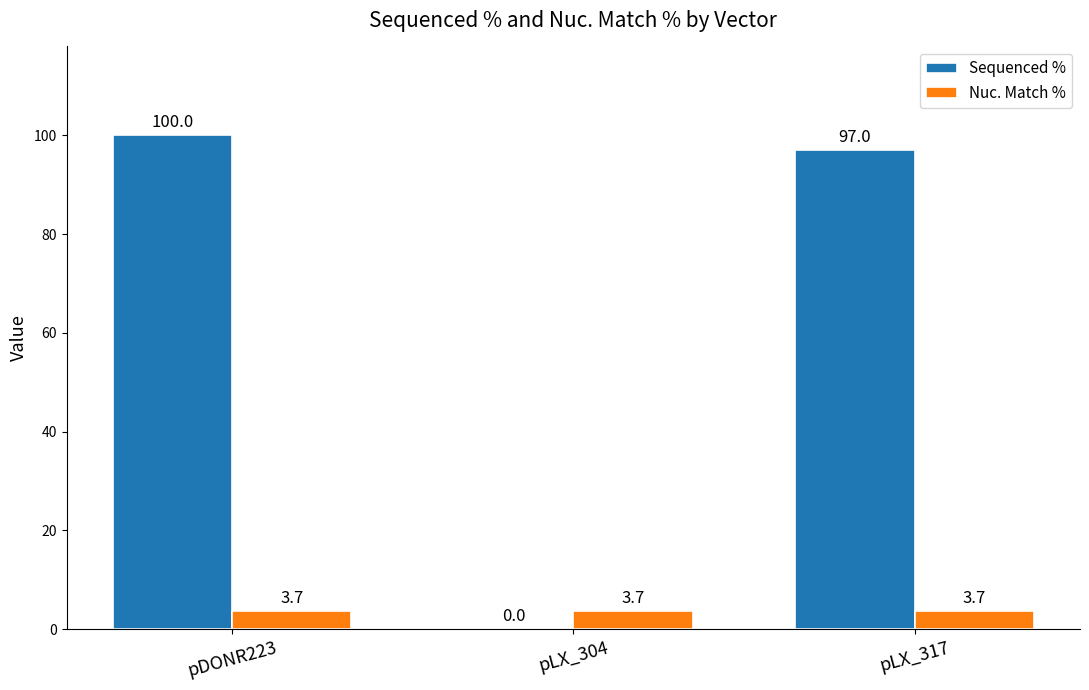

Reading left to right, transcribe all the data shown in this chart.

Sequenced %: pDONR223=100.0	pLX_304=0.0	pLX_317=97.0
Nuc. Match %: pDONR223=3.7	pLX_304=3.7	pLX_317=3.7